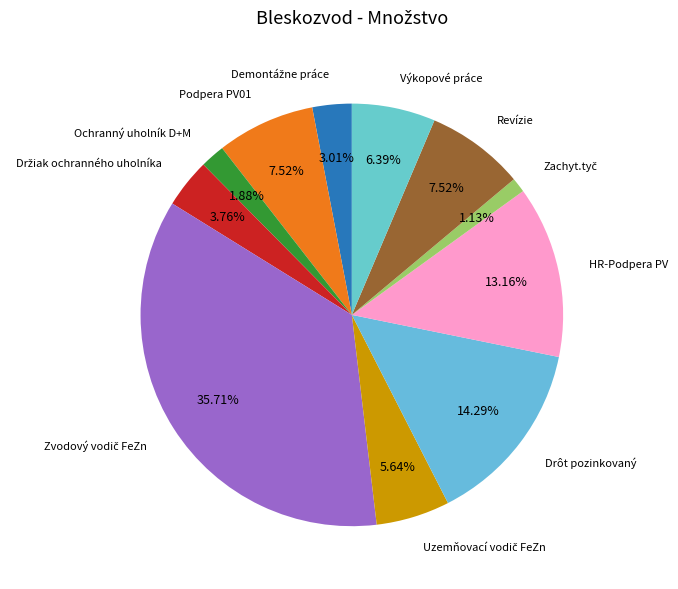

Count the number of slices in the pie.

11